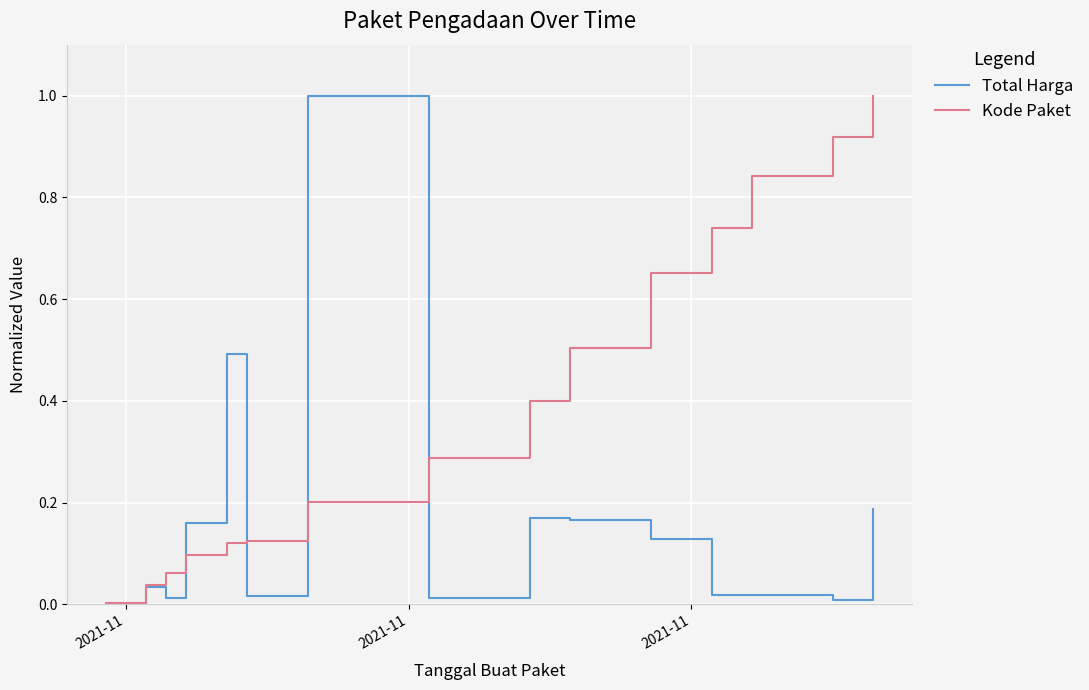

Rank the series by their average value, from lowest to highest.

Total Harga, Kode Paket